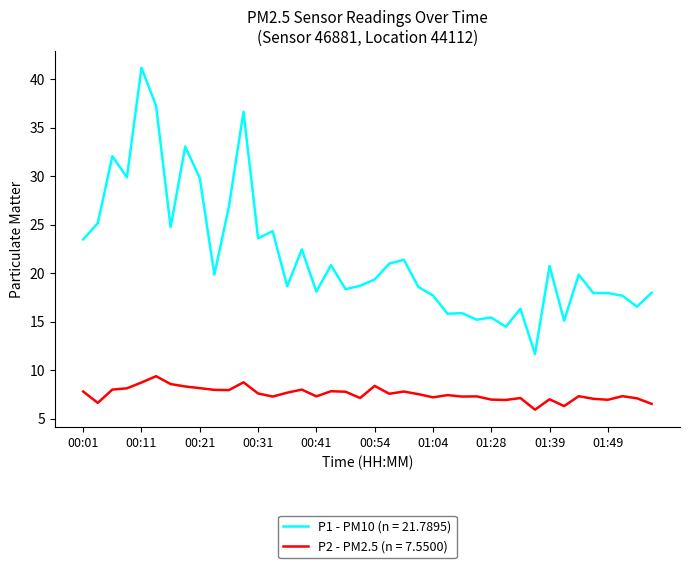

What is the minimum value shown in the chart?

5.9